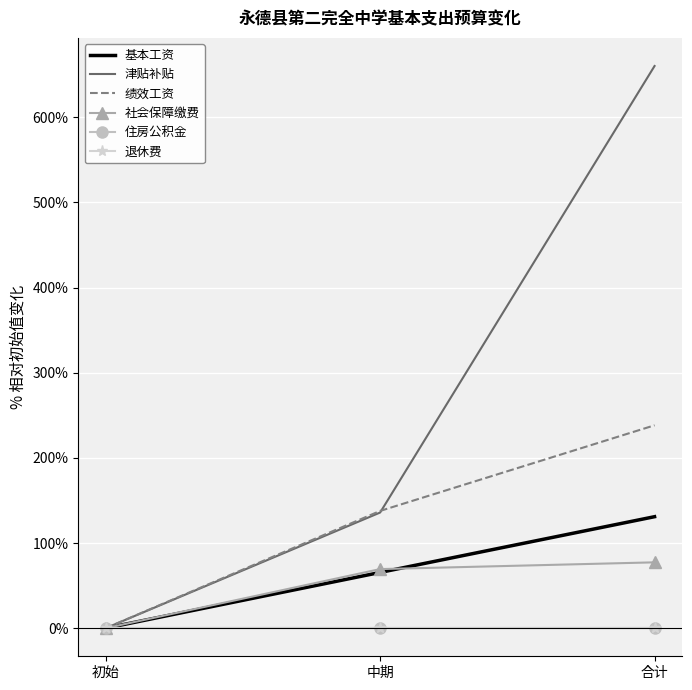

What are all the series names shown in the legend?

基本工资, 津贴补贴, 绩效工资, 社会保障缴费, 住房公积金, 退休费